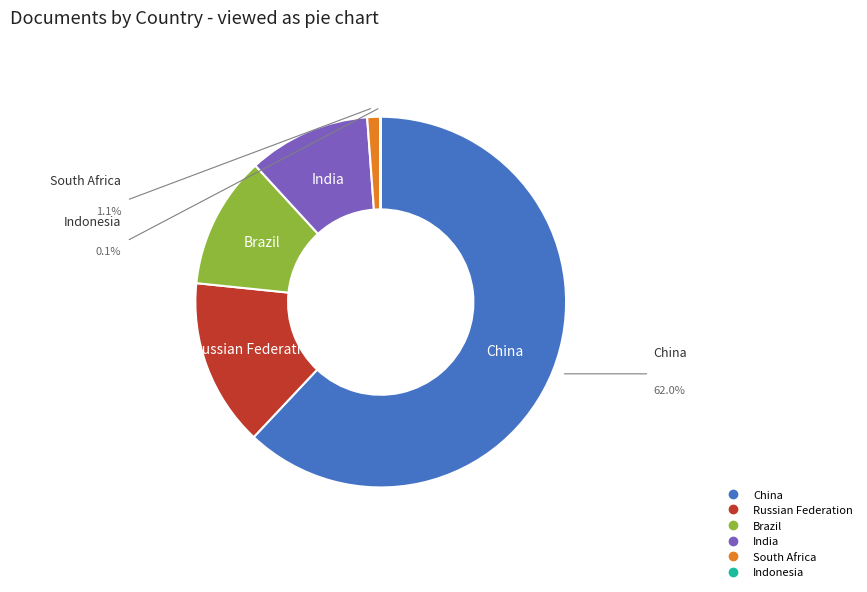

What is the largest slice in the pie chart?

China